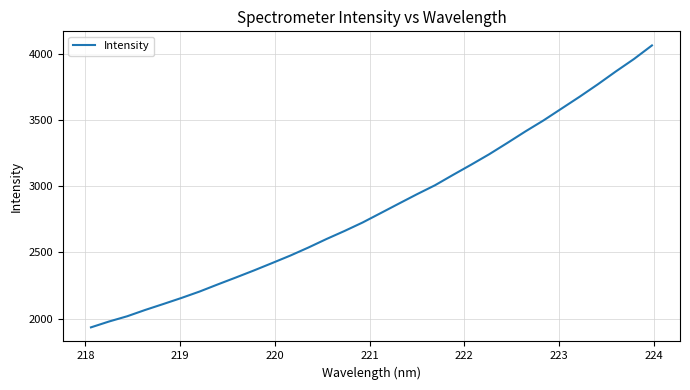

Is this an area chart (filled region under the line)?

No